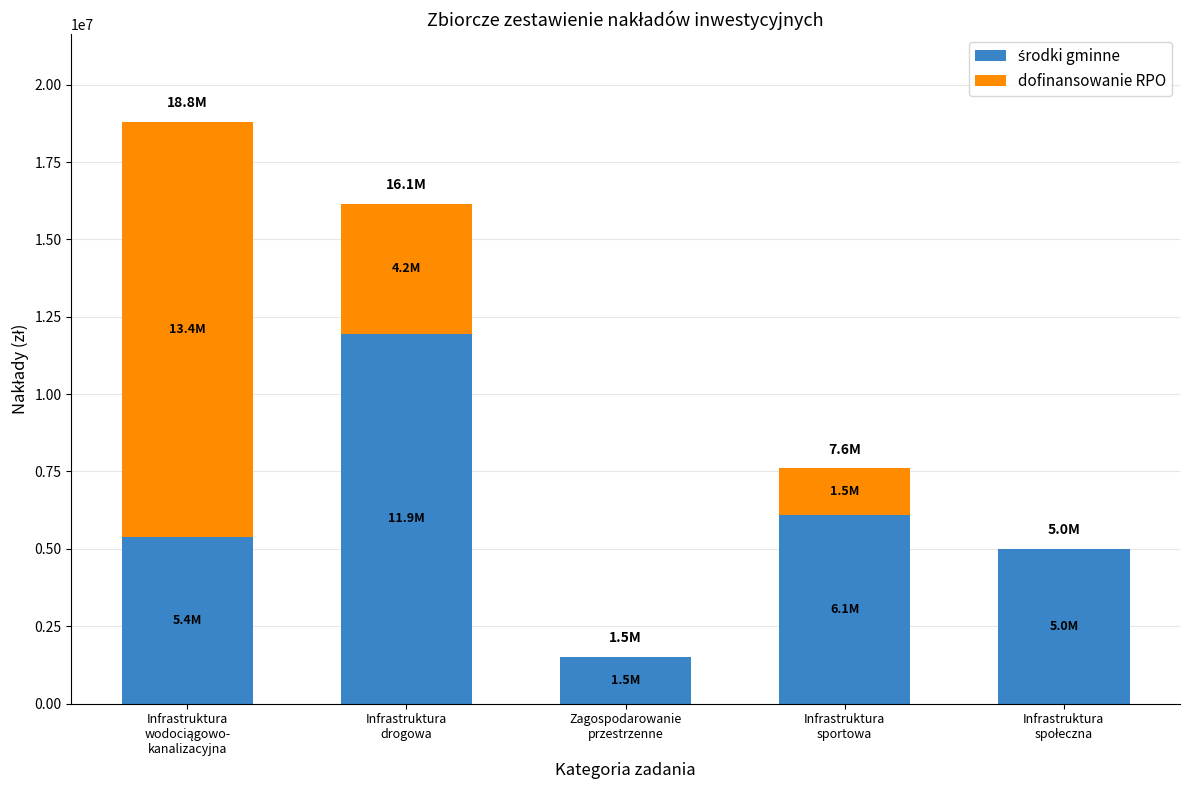

Are the bars horizontal?

No